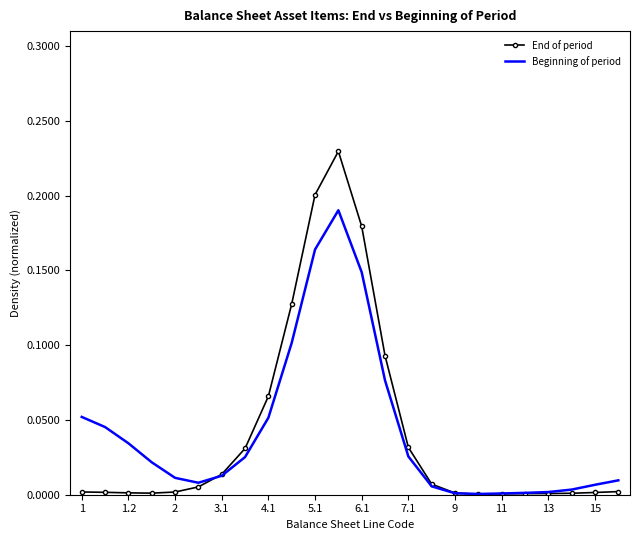

List the series in order of their peak value, highest first.

End of period, Beginning of period